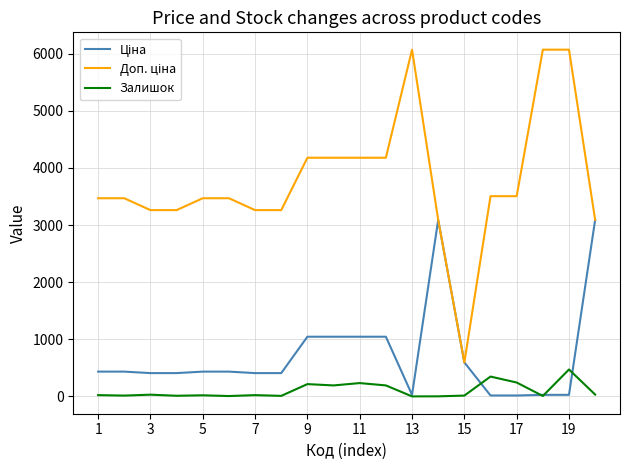

True or false: Ціна has more than 2 interior local peaks.

False